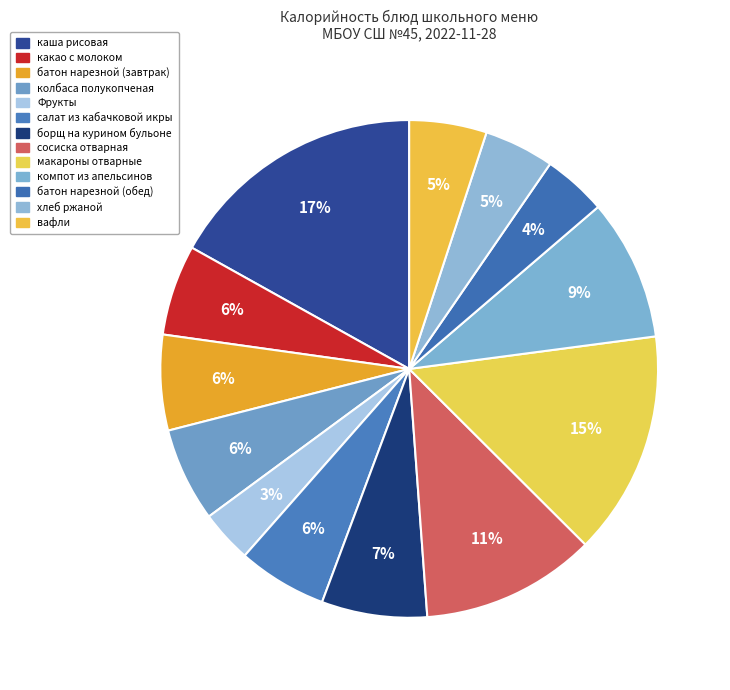

What percentage is the батон нарезной (завтрак) slice, to the nearest percent?

6%